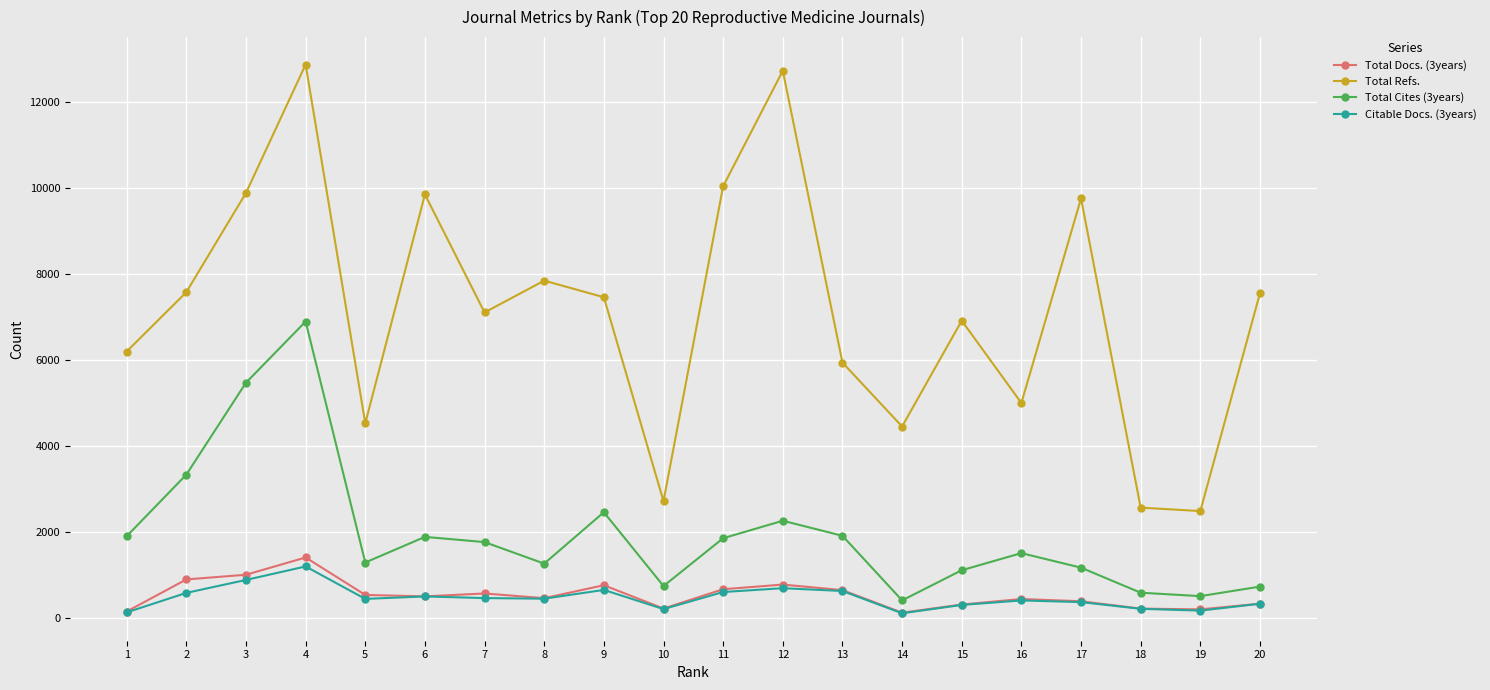

Does the chart display data point markers on the line(s)?

Yes